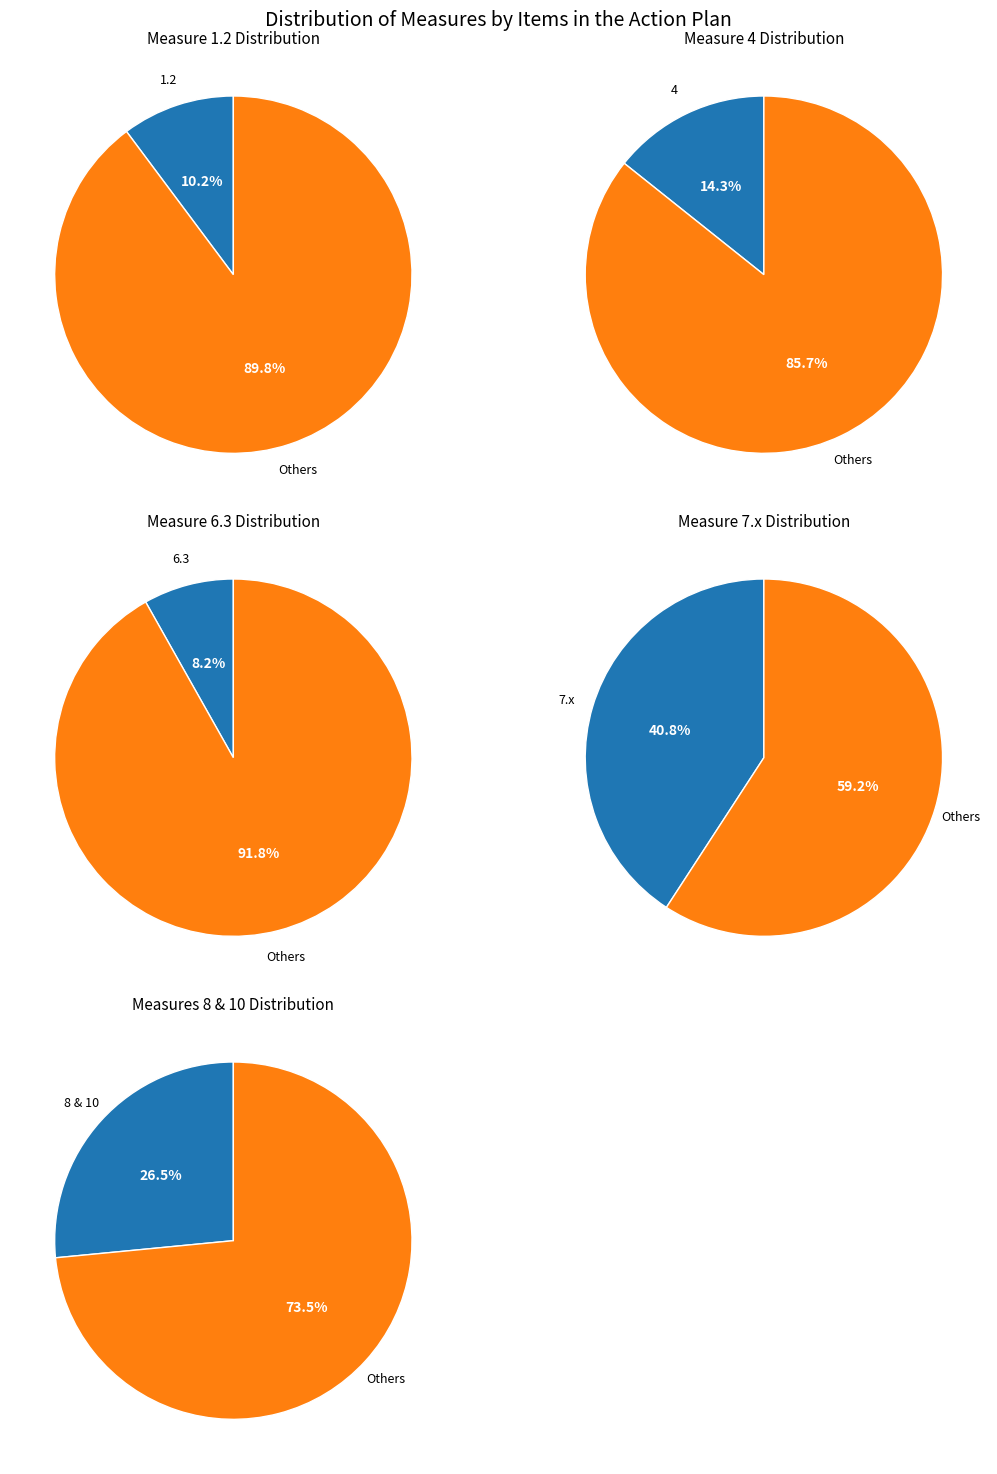

True or false: 7.2 accounts for 8% of the total.

False